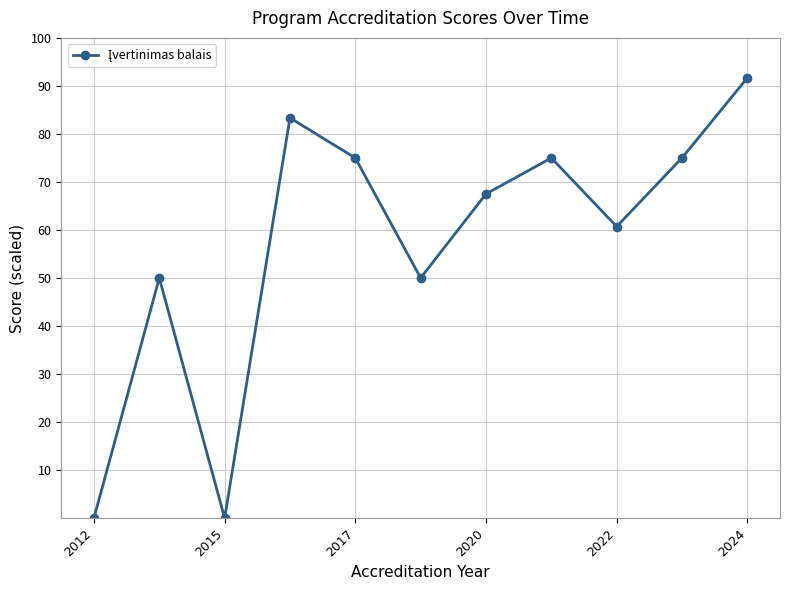

True or false: there are more than 0 points higher than both neighbors.

True